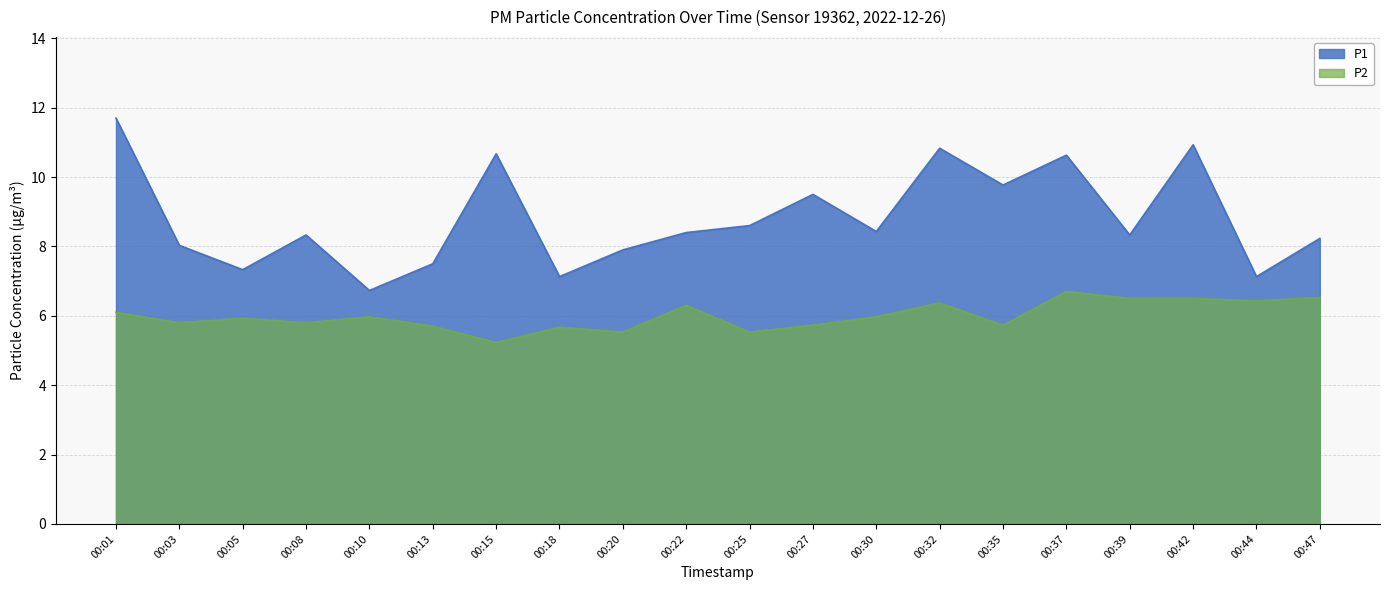

Is the value of P1 at 00:18 greater than the value of P2 at 00:27?

Yes